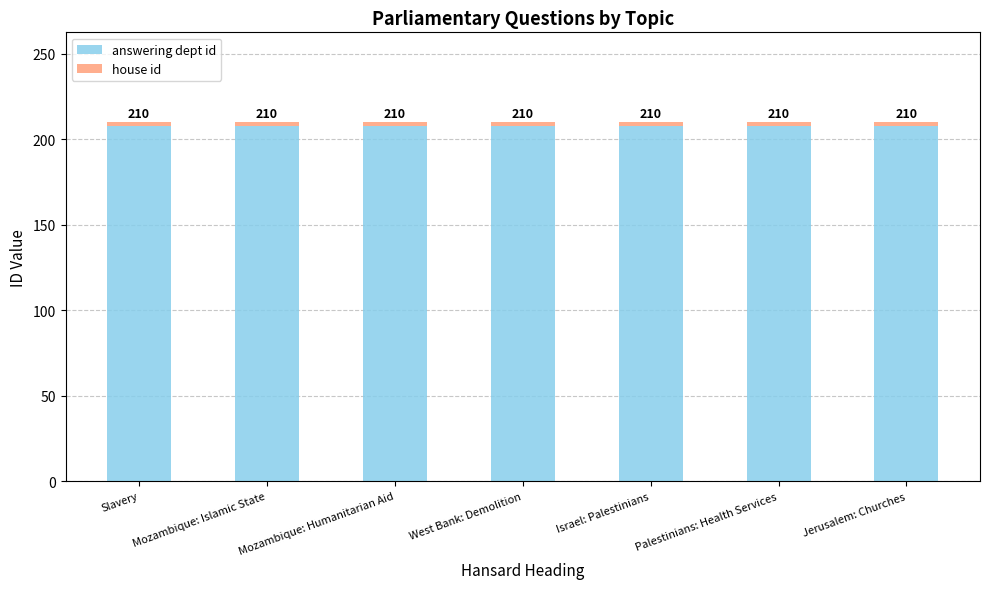

How many bars are there in total?

7